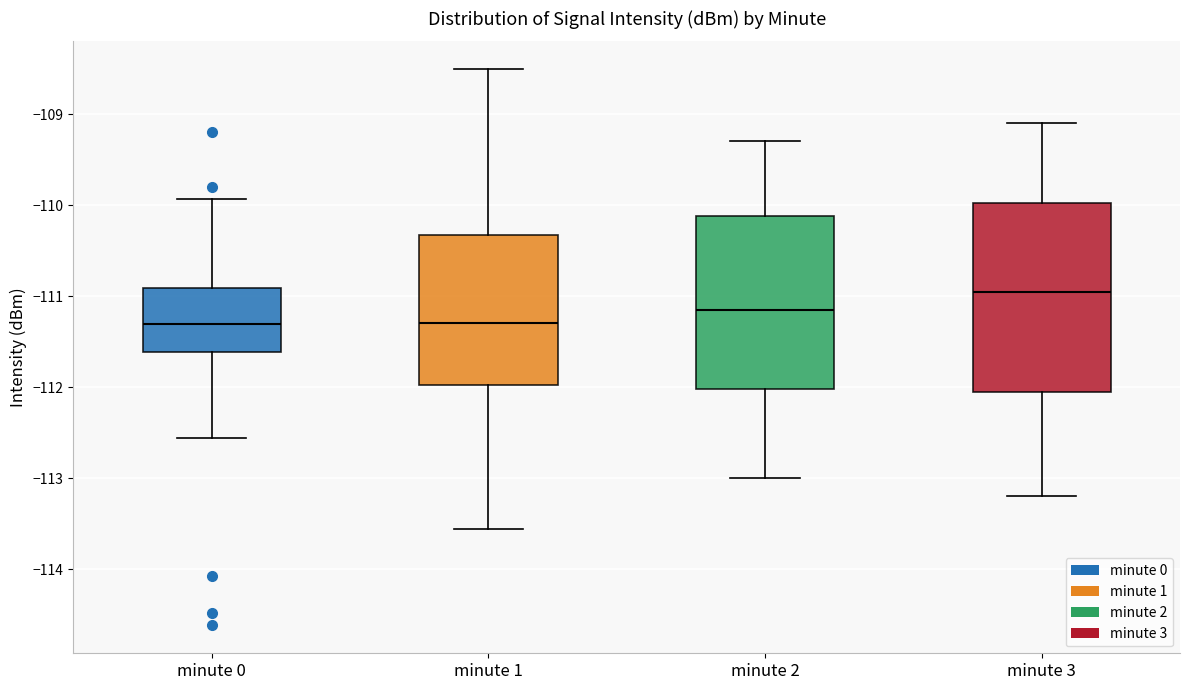

Reading left to right, read every box against the y-axis: the position of its median line, the range the box covers, and the ends of its whiskers. The values are not printed on the chart, so give them approximately, as read against the axis.

minute 0: median -111.3, box -111.6 to -110.9, whiskers -112.6 to -109.9
minute 1: median -111.3, box -112.0 to -110.3, whiskers -113.6 to -108.5
minute 2: median -111.1, box -112.0 to -110.1, whiskers -113.0 to -109.3
minute 3: median -110.9, box -112.0 to -110.0, whiskers -113.2 to -109.1